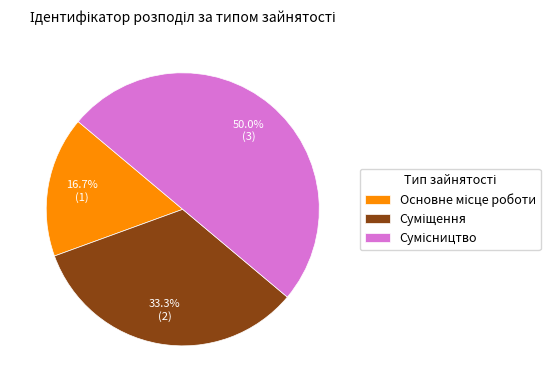

To the nearest percent, what is the difference between the largest and smallest slice percentages?

33%